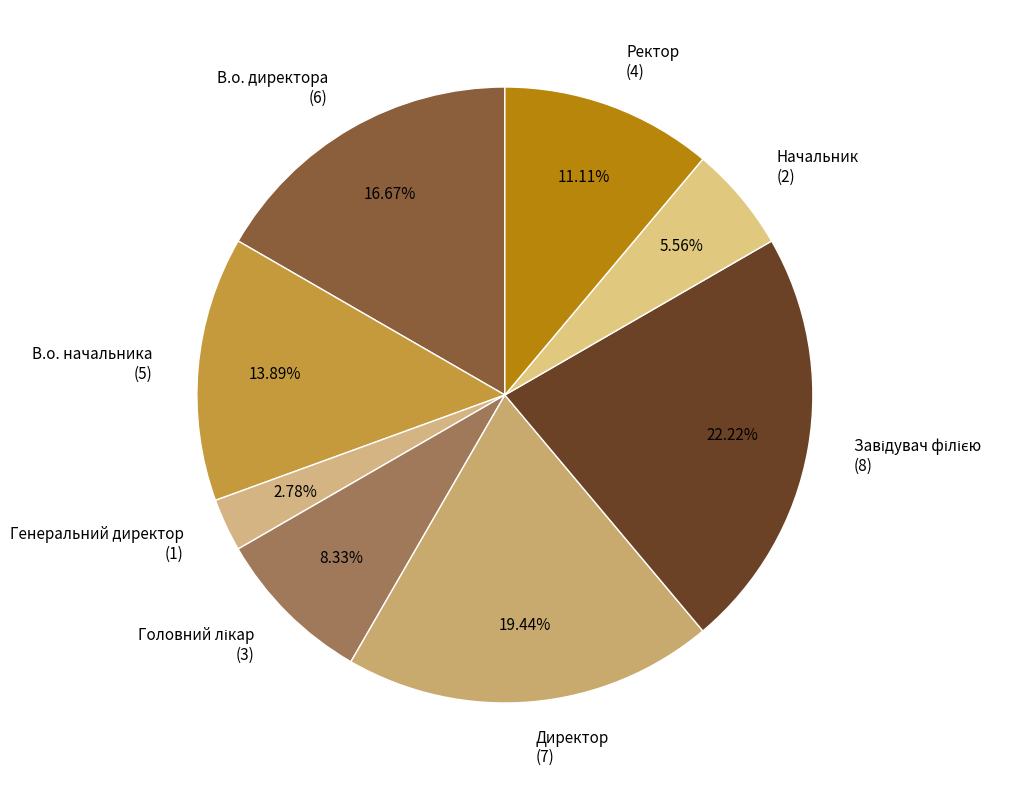

Between В.о. директора (6) and Директор (7), which is larger?

Директор (7)